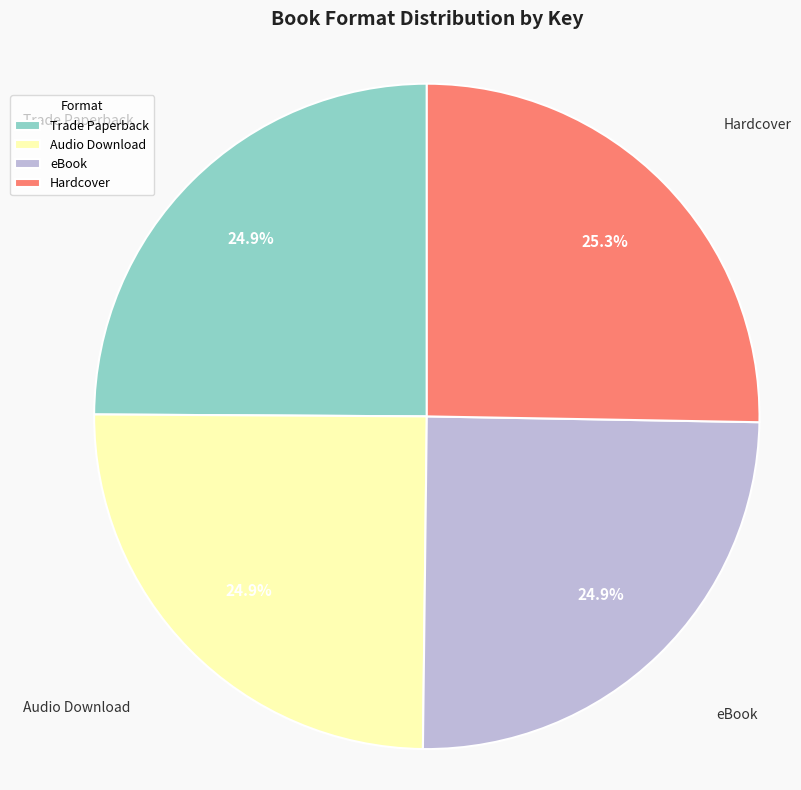

How many segments does this pie chart have?

4